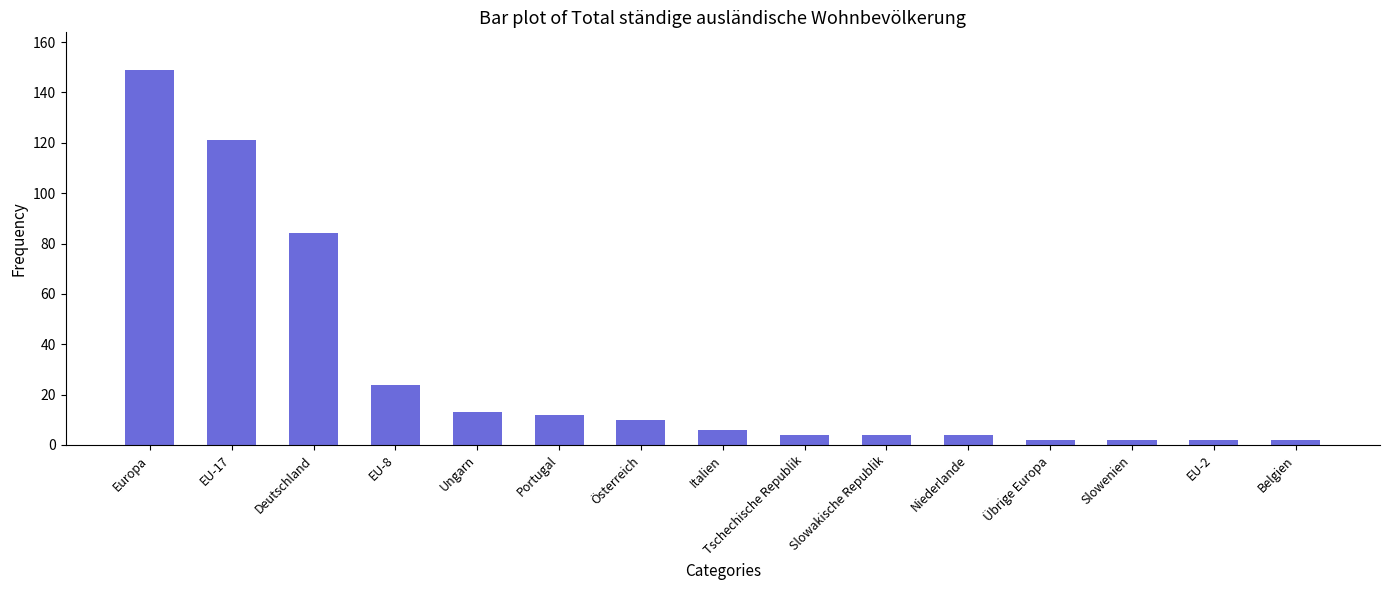

Read the value at EU-17, to the nearest 50.

100